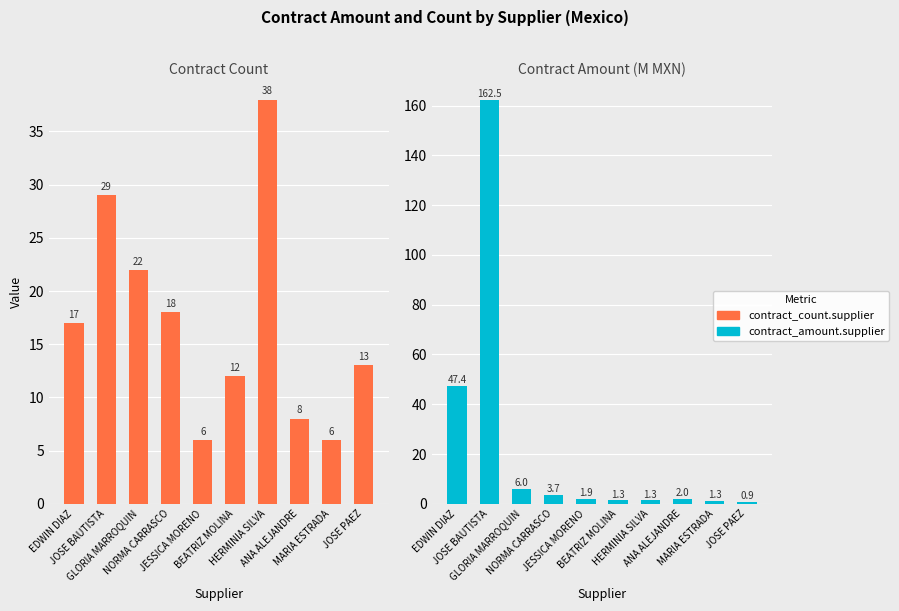

At HERMINIA SILVA, list the series in order from smallest to largest.

contract_amount.supplier, contract_count.supplier